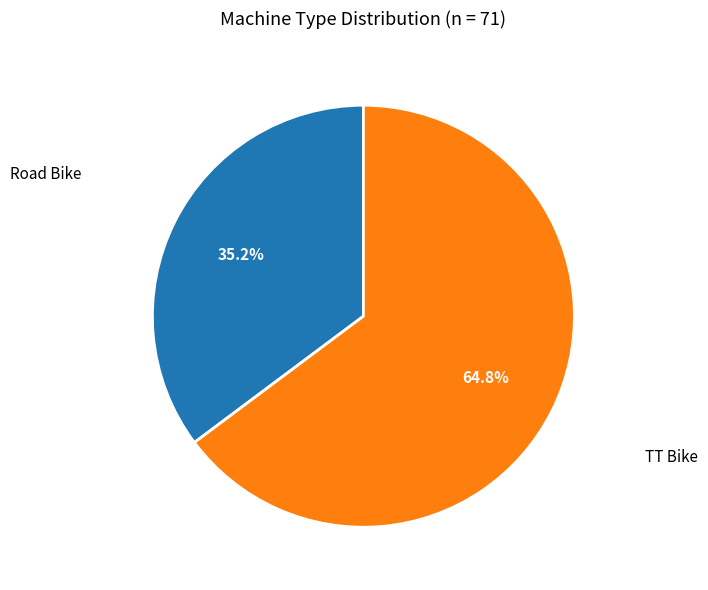

Is there any slice that represents more than half of the pie?

Yes